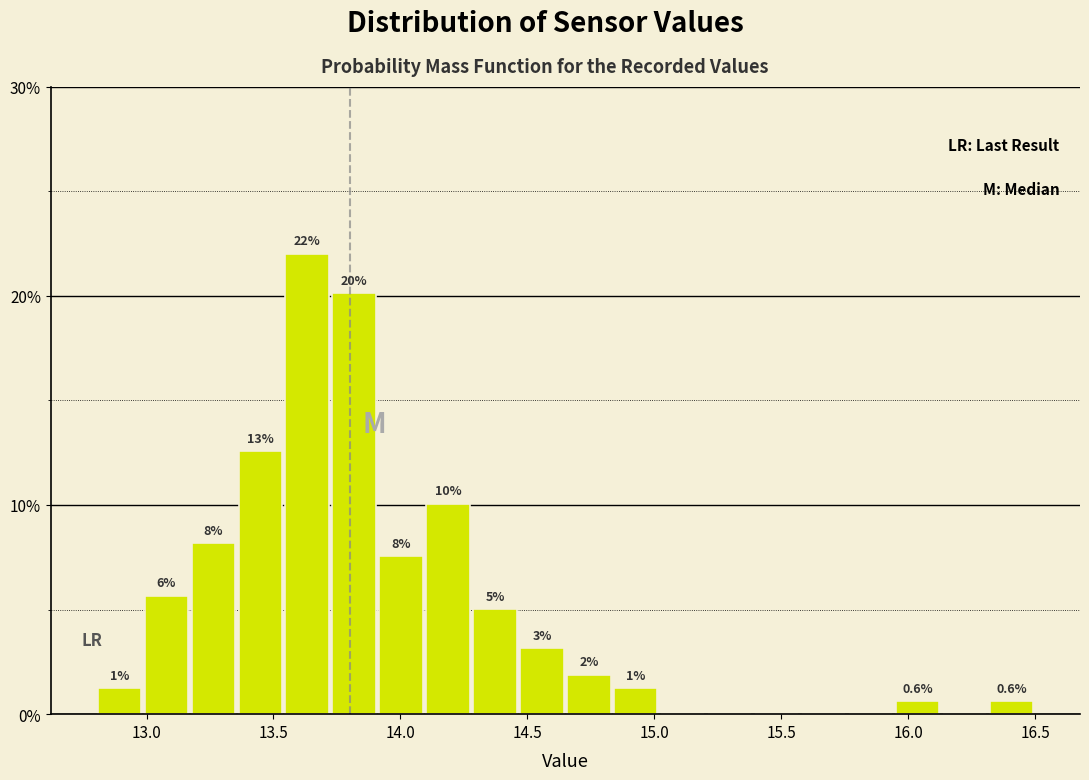

Around what value on the x-axis is the tallest bar? Give the approximate position of its centre, as read against the axis.

13.65